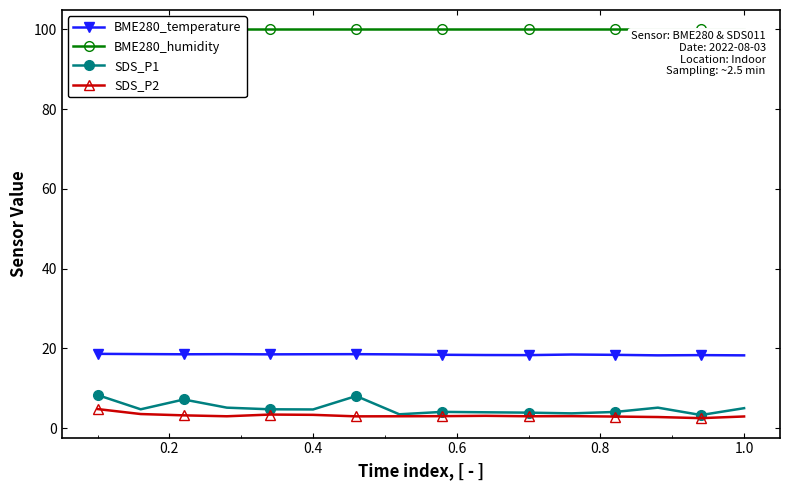

In SDS_P1, how many points are lower than both neighbors (excluding endpoints)?

5